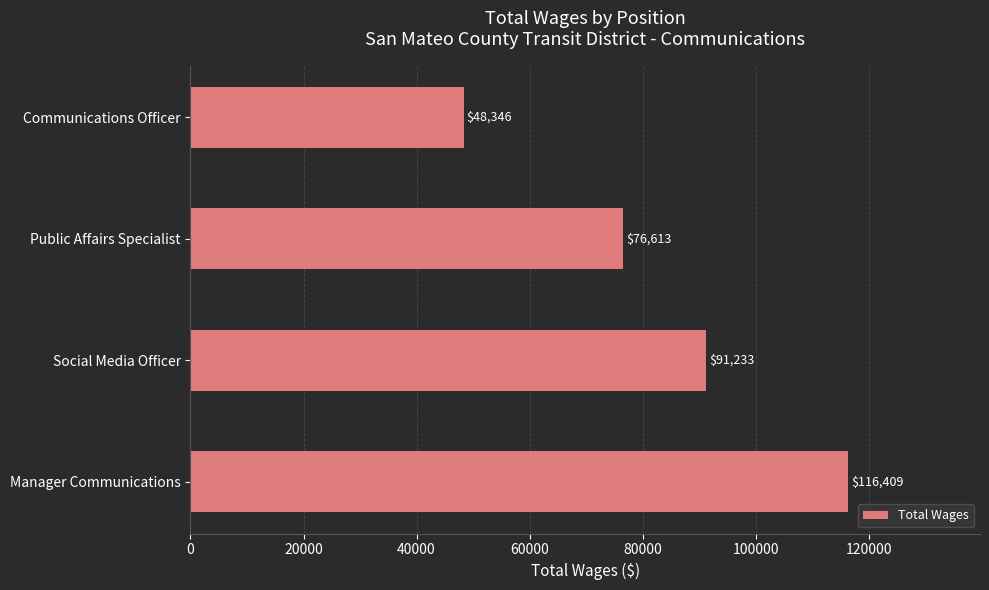

Are the bars grouped side by side (vs. stacked)?

No